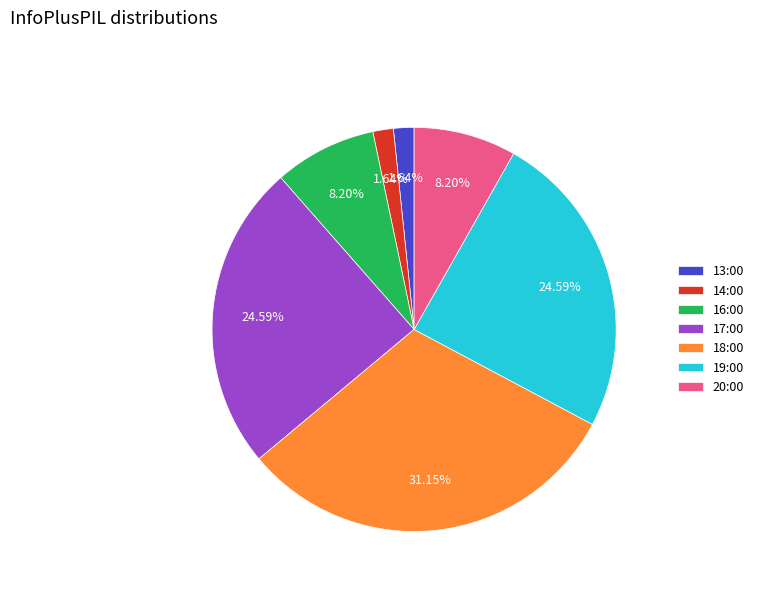

To the nearest percent, what is the difference between the 20:00 and 17:00 slice percentages?

16%